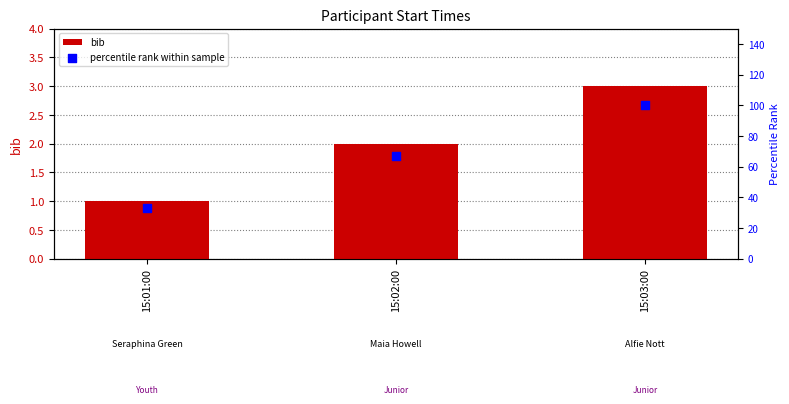

Which series has the largest total across all categories?

percentile rank within sample